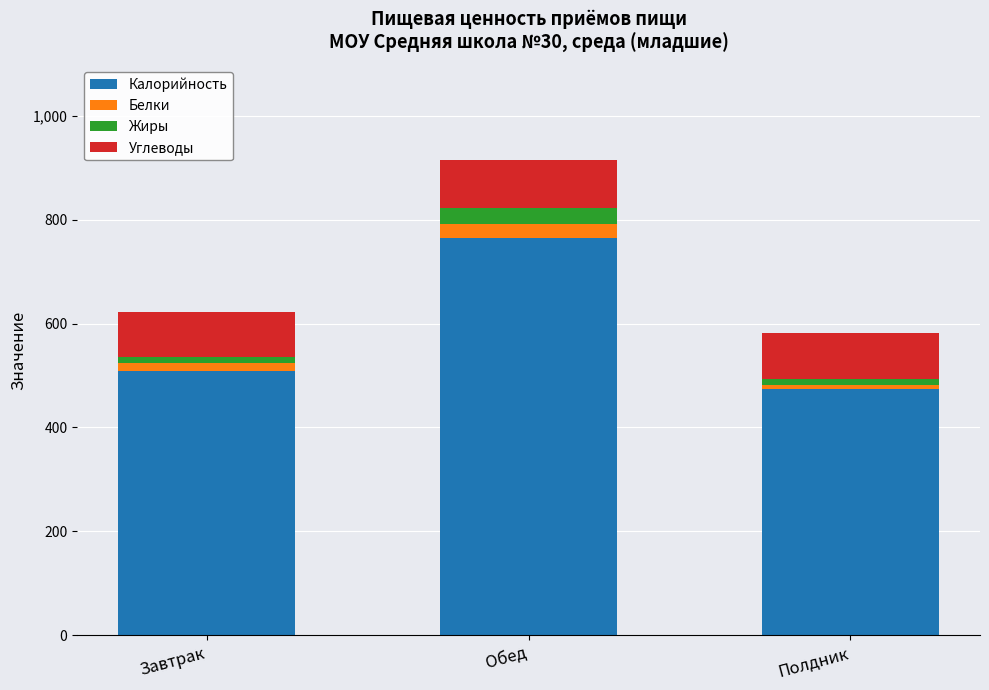

Which category has the highest value in the Калорийность series?

Обед